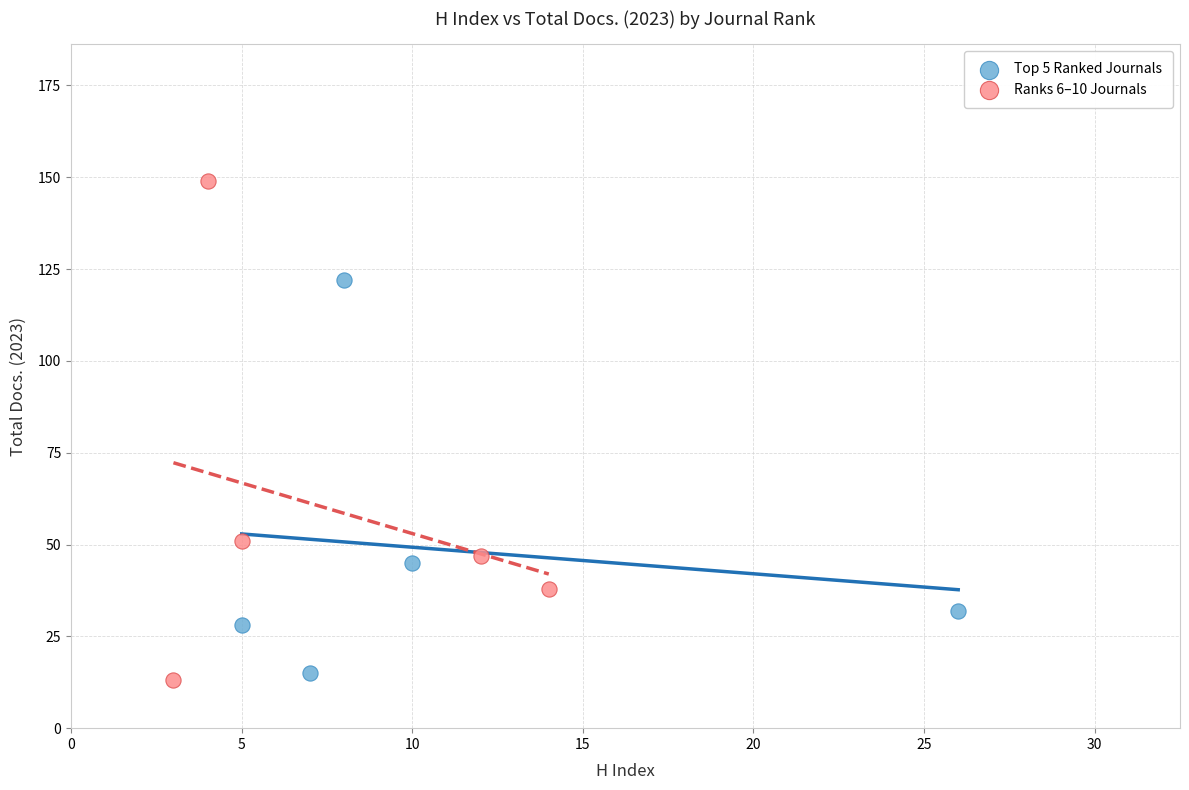

Which series contains the highest Y value?

Ranks 6–10 Journals